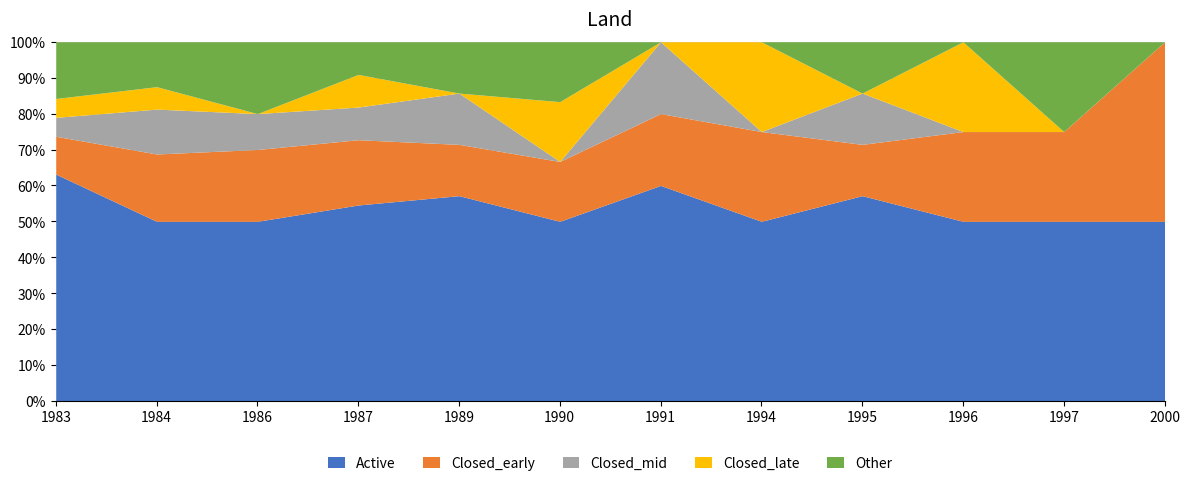

How many Closed_early values are between 1 and 2?

11